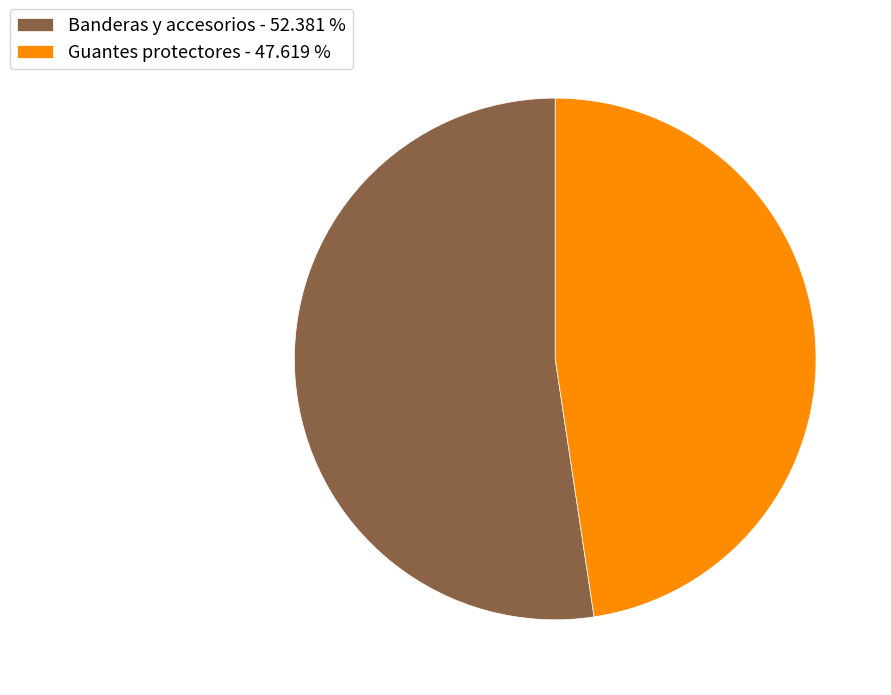

Does Guantes protectores - 47.619 % account for over 50% of the chart?

No